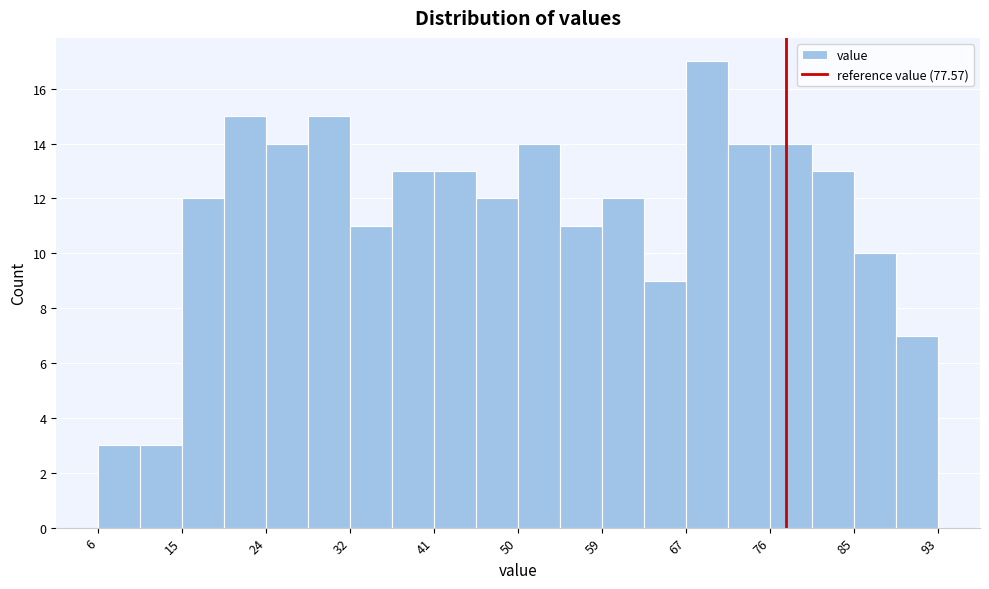

Over which range of the x-axis is the bar tallest?

67 to 72